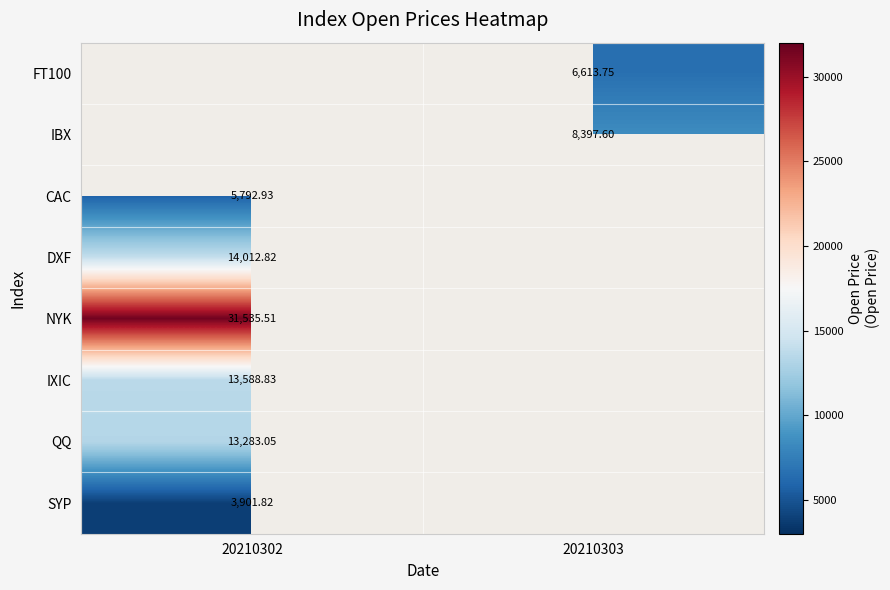

Which category has the highest value in the CAC series?

20210302